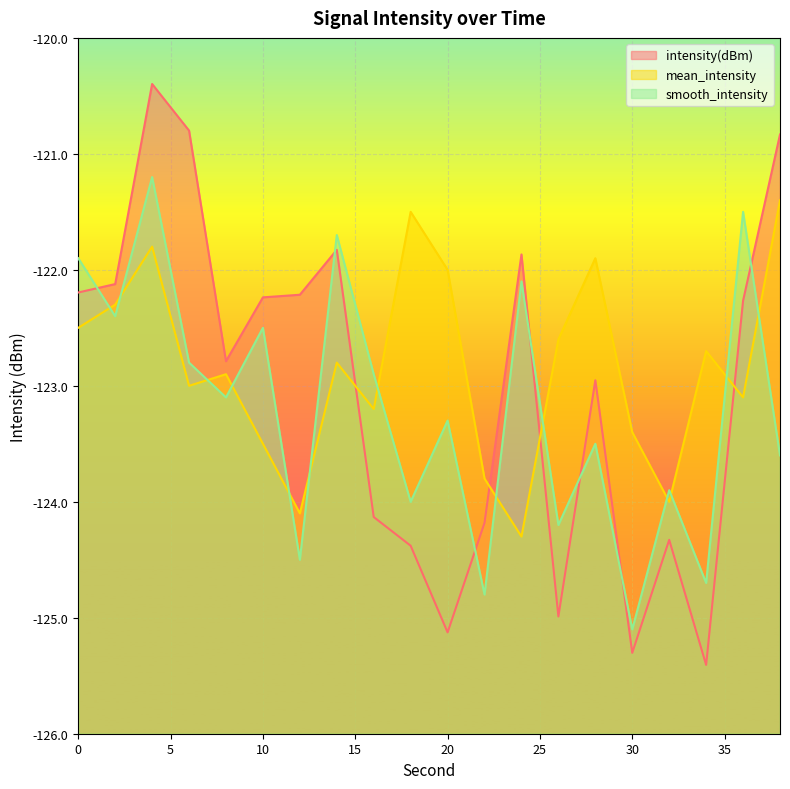

Rank the series by their average value, from lowest to highest.

smooth_intensity, intensity(dBm), mean_intensity